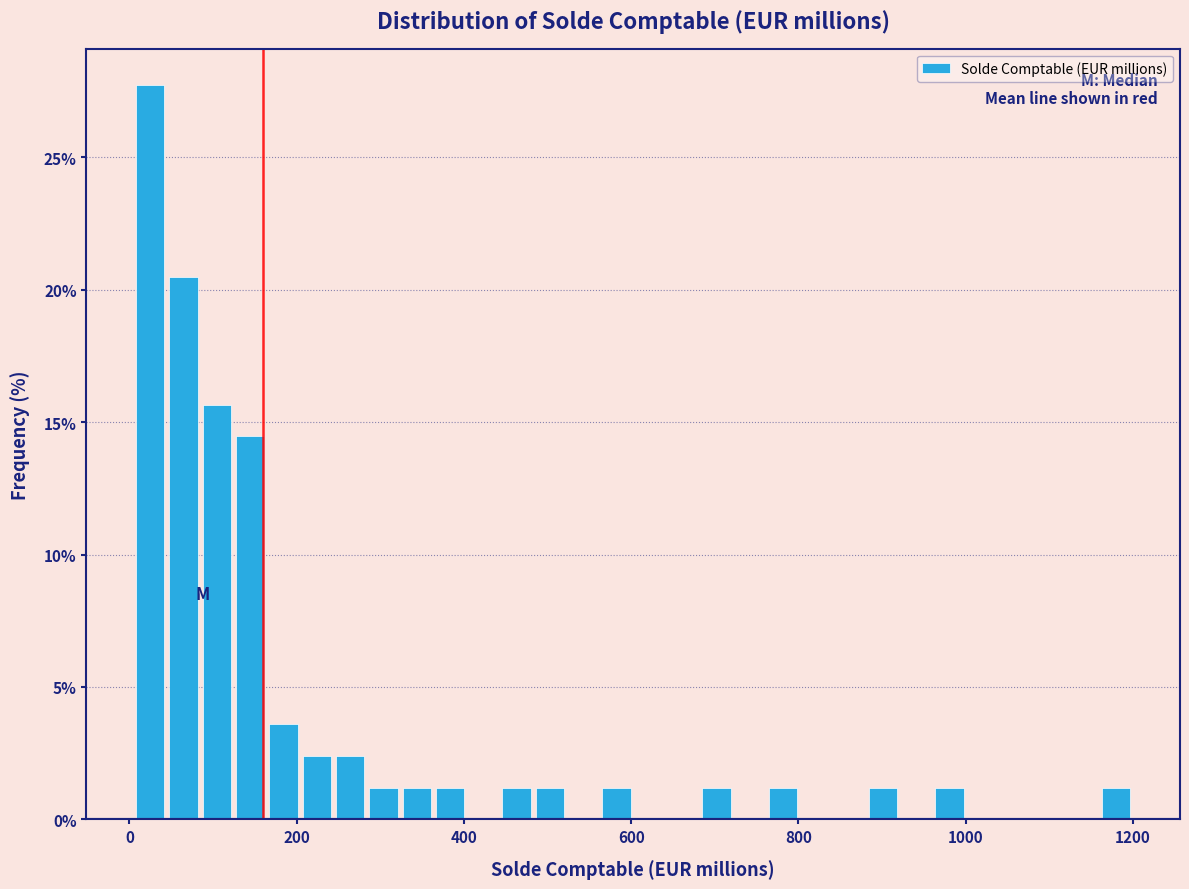

Read against the x-axis, roughly where is the centre of the tallest bar?

20